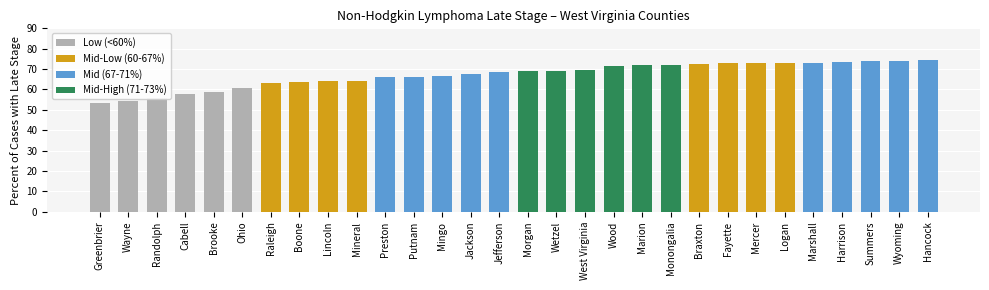

Where is the data nearest to the value 63?

Raleigh